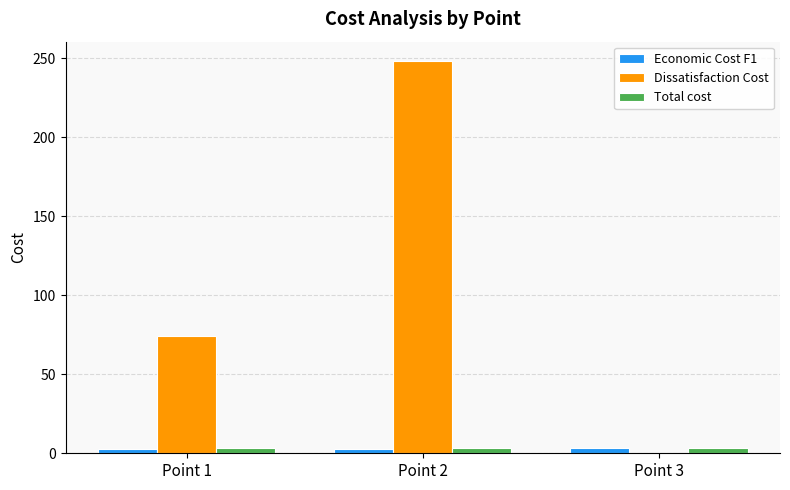

How many Total cost values are between 3 and 4?

3